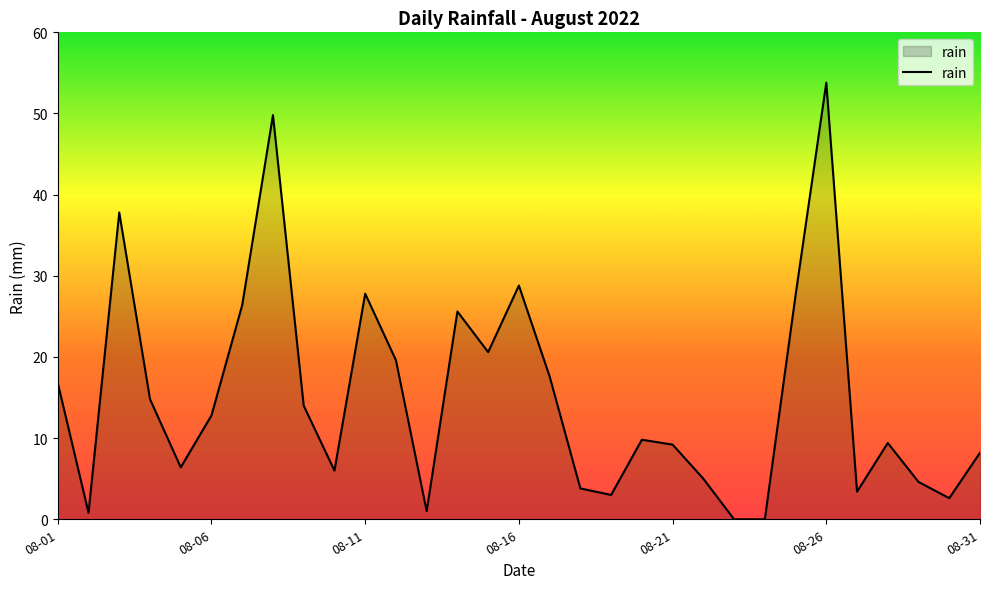

What is the difference between the maximum and minimum values?

53.8